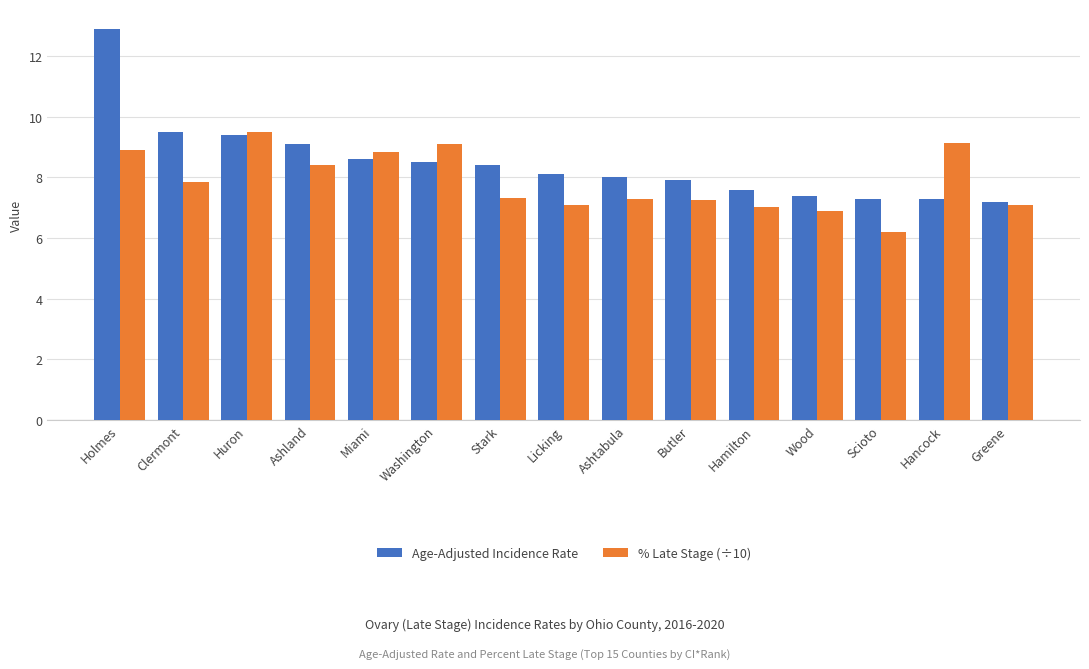

At how many categories does at least one series exceed 12?

1